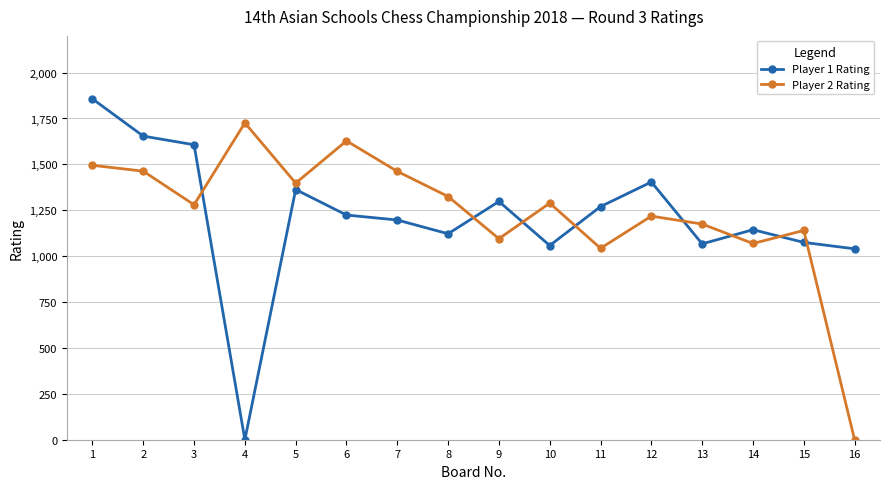

How many distinct data groups are displayed?

2